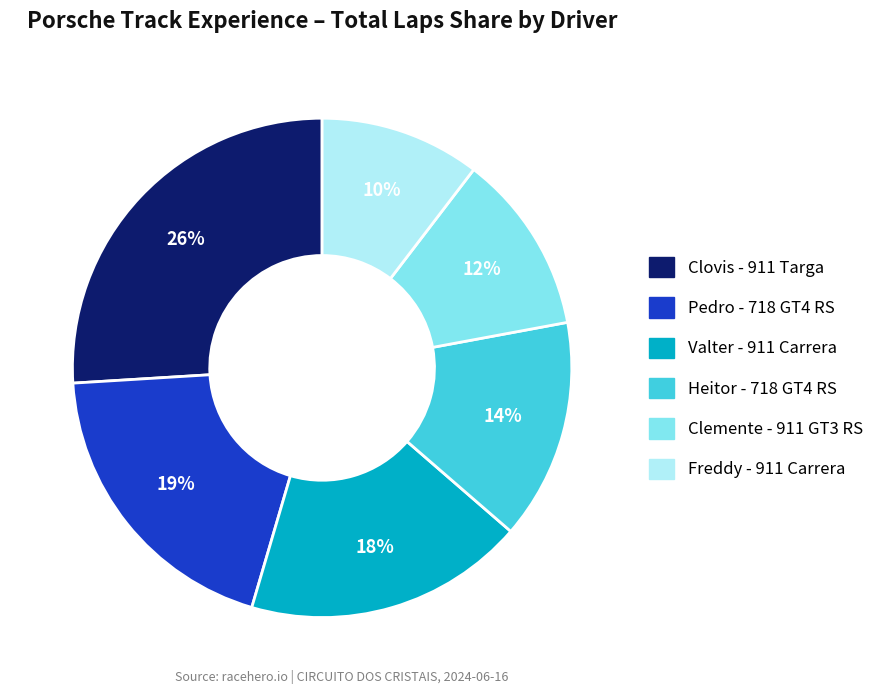

Which has a higher value, Clemente - 911 GT3 RS or Heitor - 718 GT4 RS?

Heitor - 718 GT4 RS